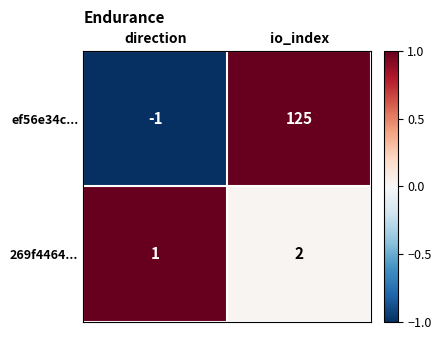

Rank the series by their average value, from highest to lowest.

ef56e34c..., 269f4464...